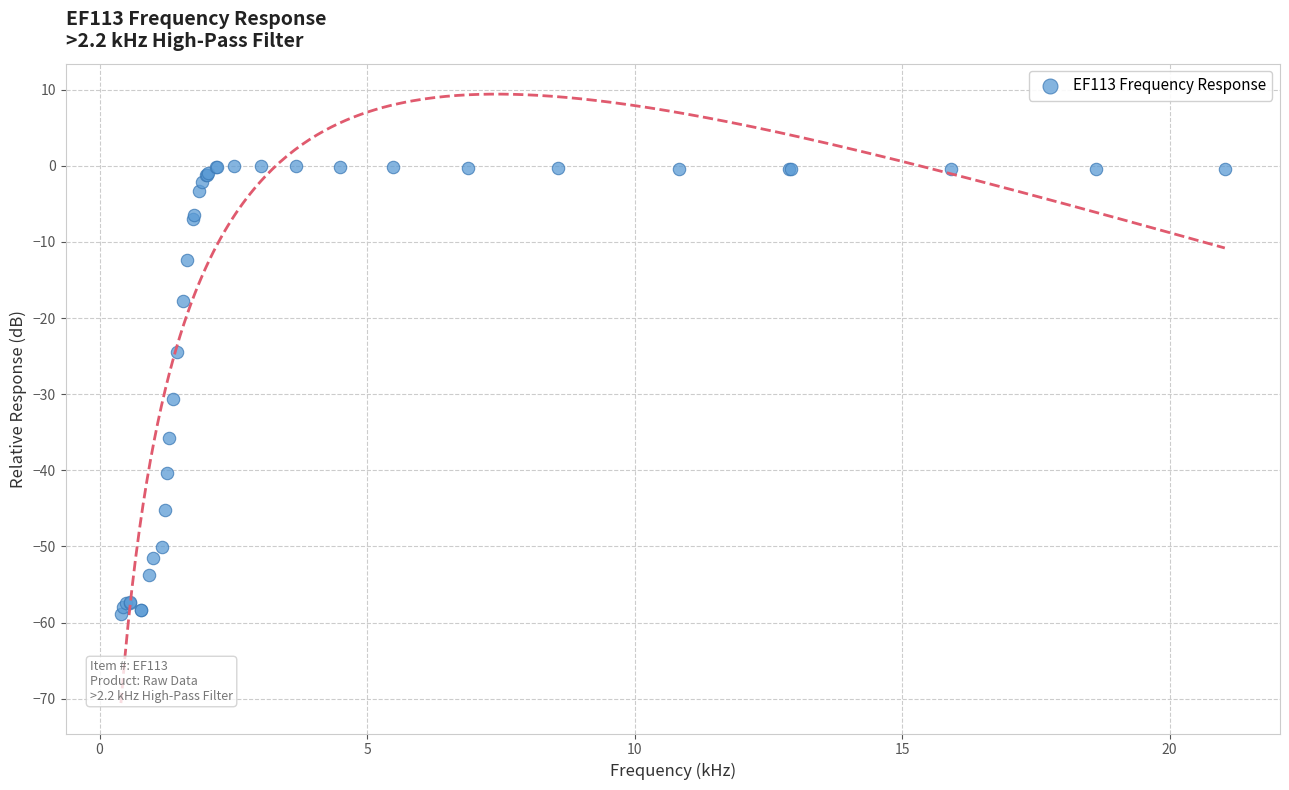

What Y value in the scatter plot is closest to -29?

-30.7